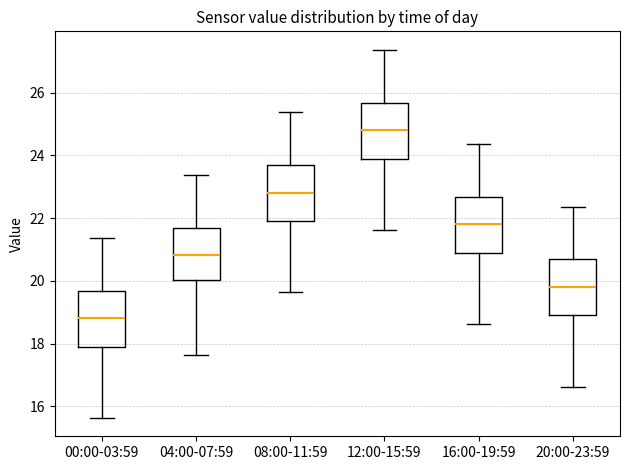

Reading left to right, read every box against the y-axis: the position of its median line, the range the box covers, and the ends of its whiskers. The values are not printed on the chart, so give them approximately, as read against the axis.

00:00-03:59: median 18.8, box 18.0 to 19.6, whiskers 15.6 to 21.4
04:00-07:59: median 20.8, box 20.0 to 21.6, whiskers 17.6 to 23.4
08:00-11:59: median 22.8, box 22.0 to 23.6, whiskers 19.6 to 25.4
12:00-15:59: median 24.8, box 24.0 to 25.6, whiskers 21.6 to 27.4
16:00-19:59: median 21.8, box 21.0 to 22.6, whiskers 18.6 to 24.4
20:00-23:59: median 19.8, box 19.0 to 20.6, whiskers 16.6 to 22.4